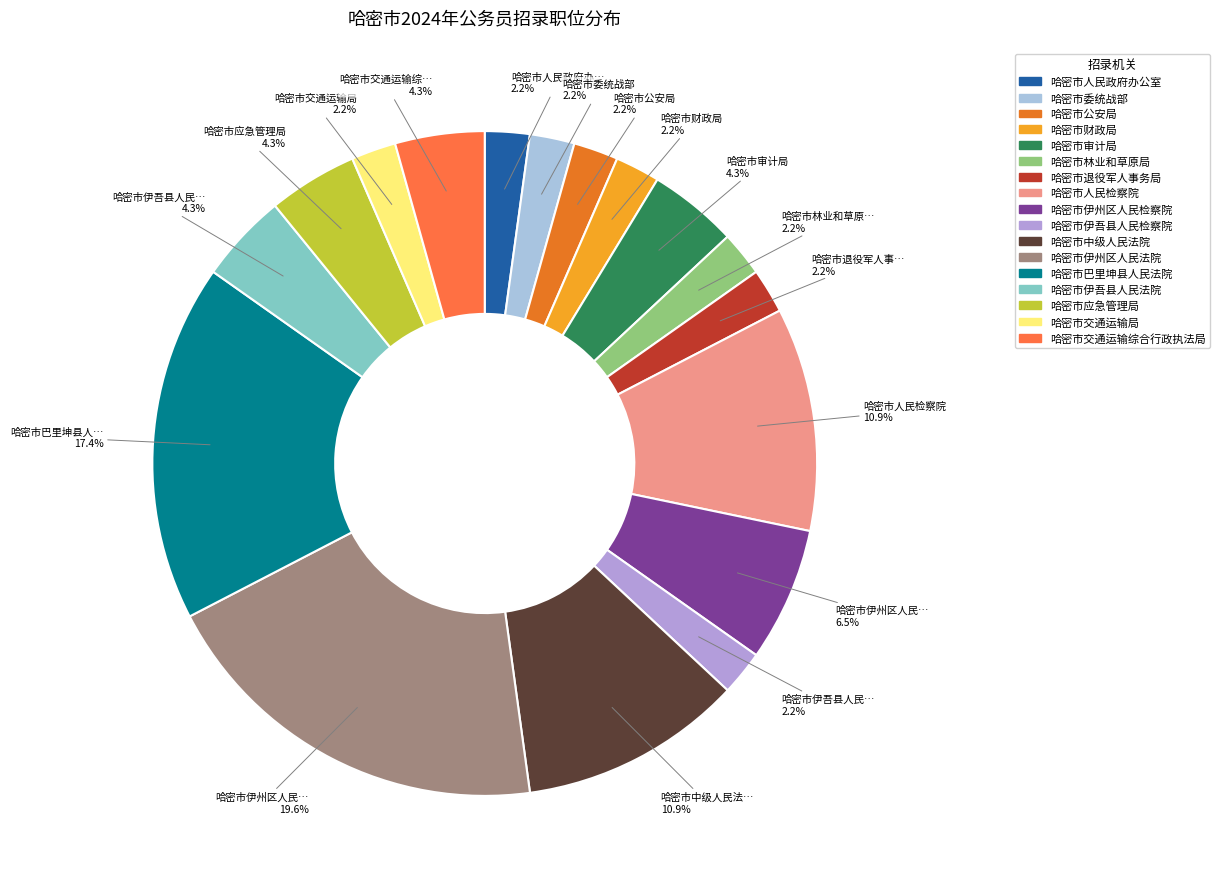

Is there any slice that represents more than half of the pie?

No